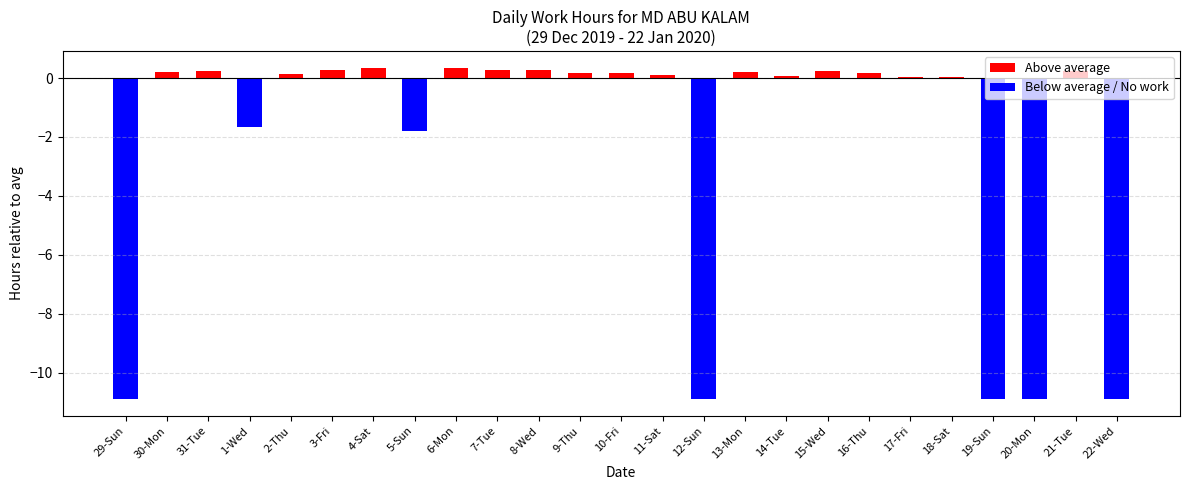

What position from the right is 8-Wed?

15